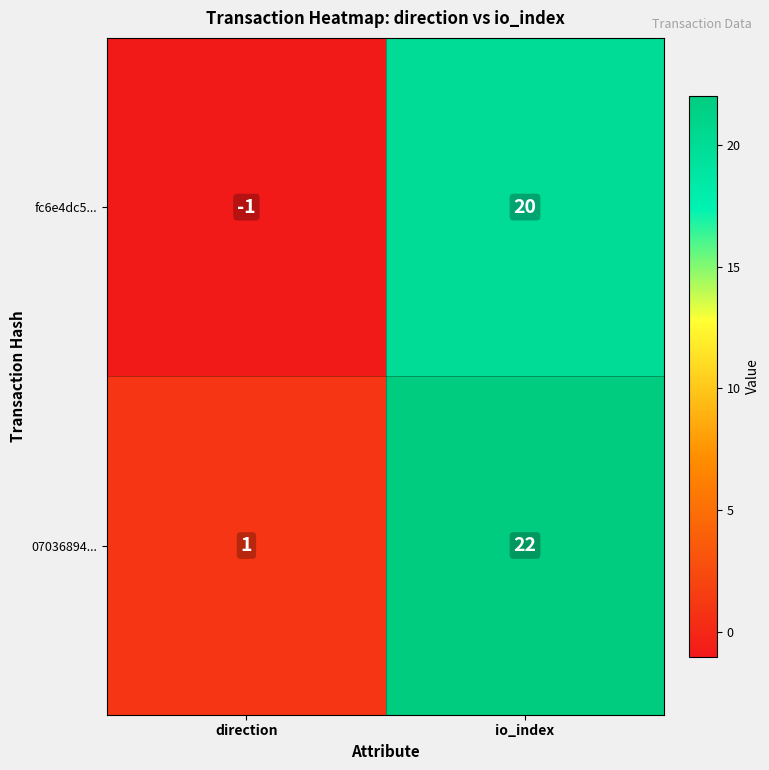

What is the greatest value displayed?

22